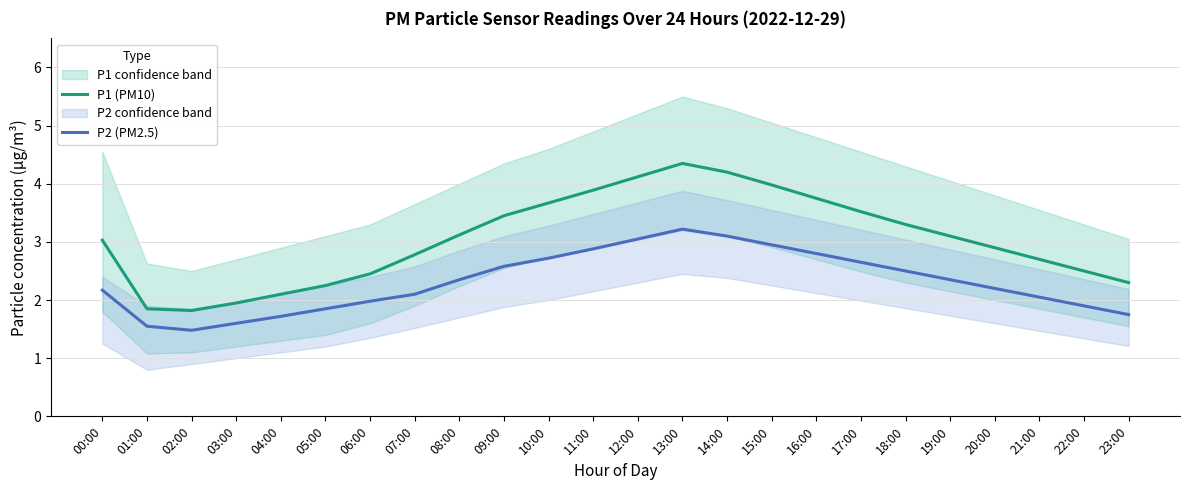

How many distinct data groups are displayed?

2